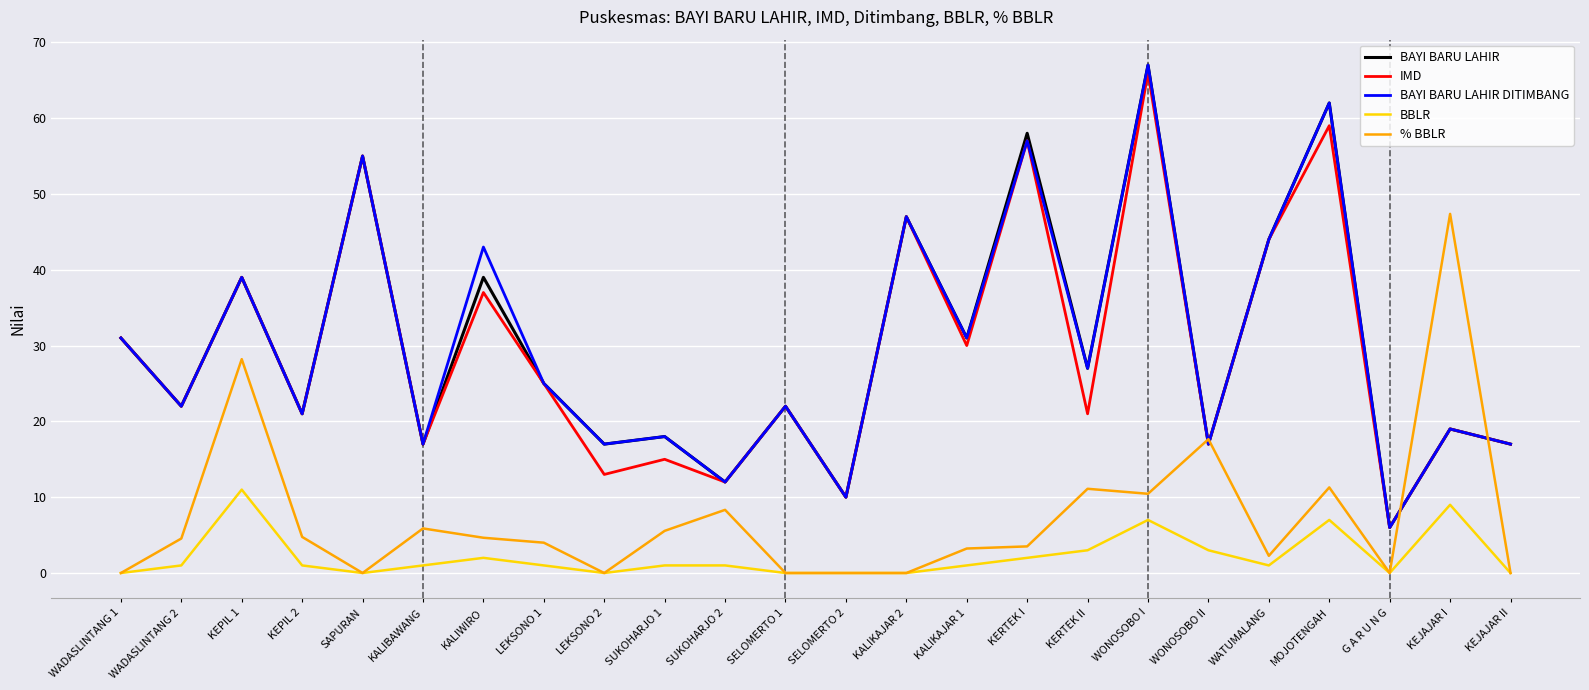

Rank the series at KALIWIRO from highest to lowest value.

BAYI BARU LAHIR DITIMBANG, BAYI BARU LAHIR, IMD, % BBLR, BBLR